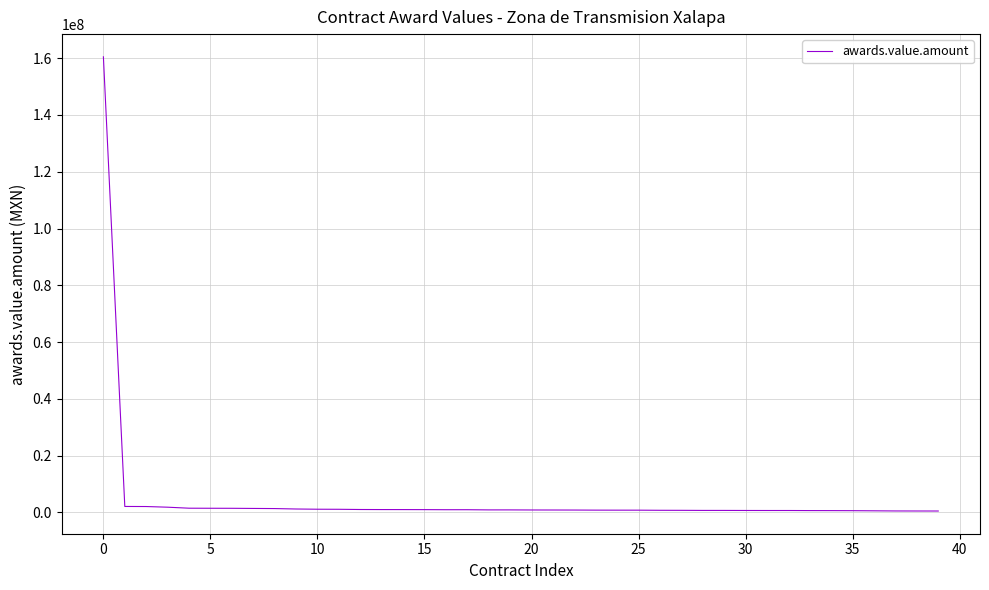

What is the maximum value shown in the chart?

160478390.0